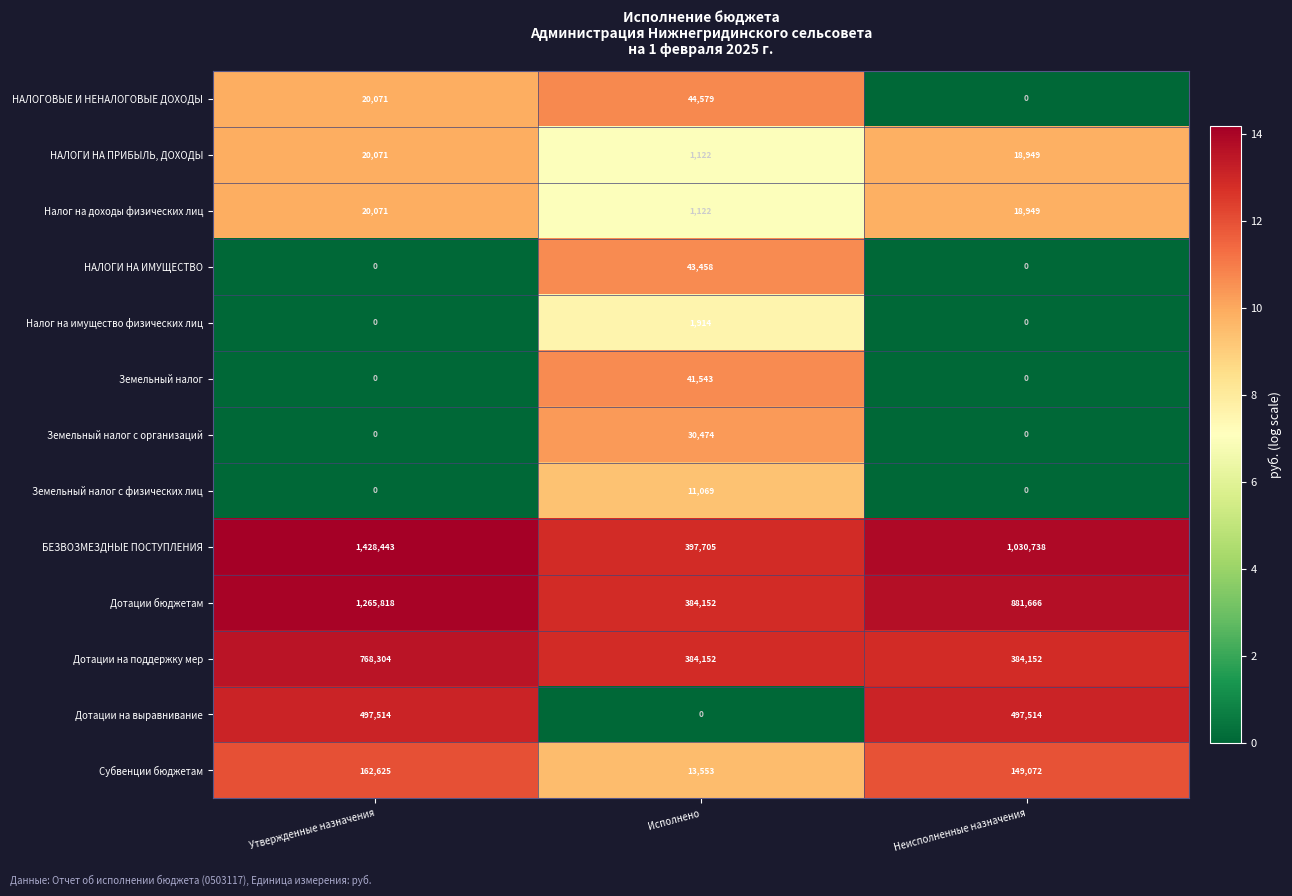

At which category is the sum across all series the highest?

Утвержденные назначения